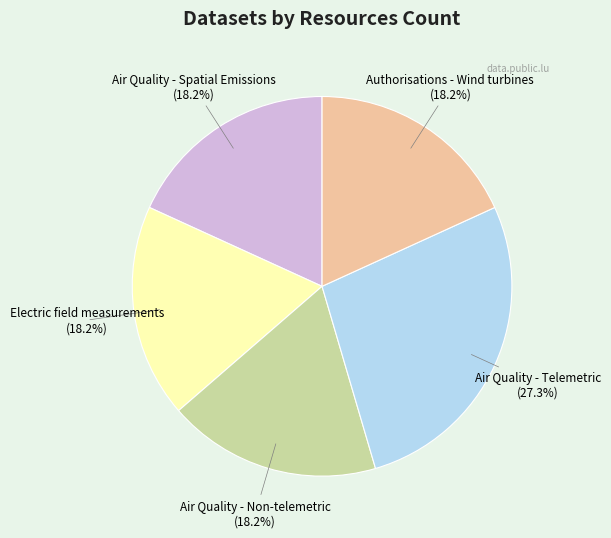

To the nearest percent, what percentage of the pie is Authorisations - Wind turbines?

18%